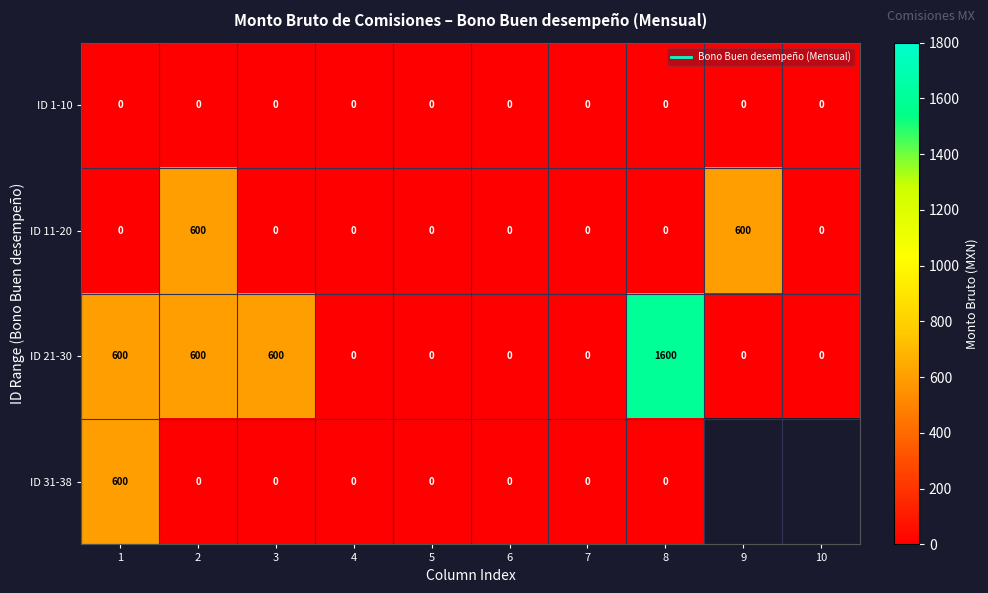

Which series changed the most between 5 and 10?

ID 1-10